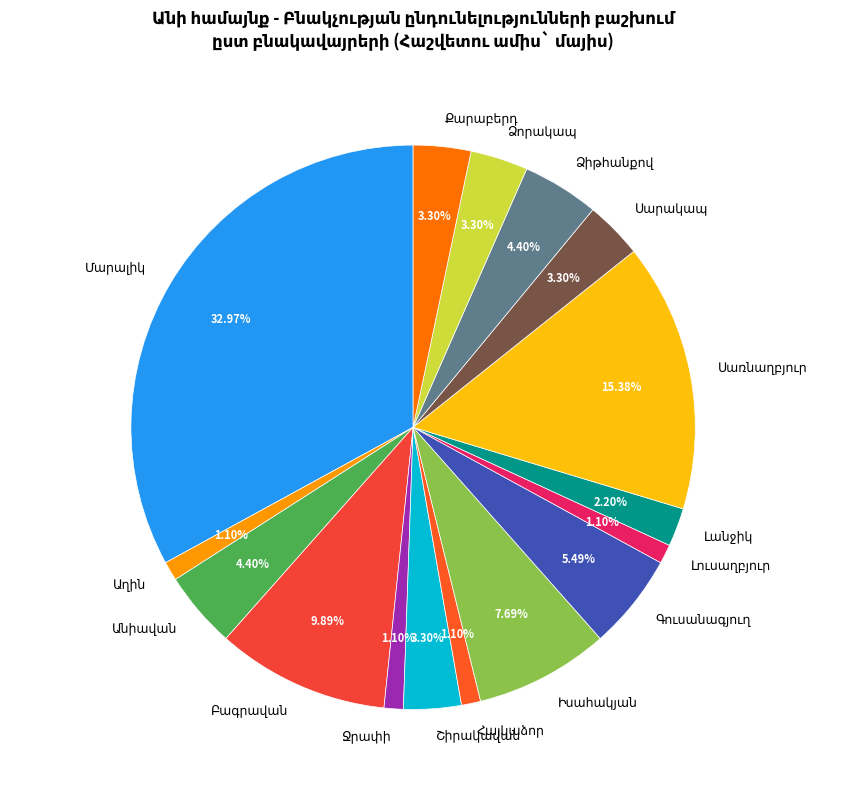

Count the number of slices in the pie.

16